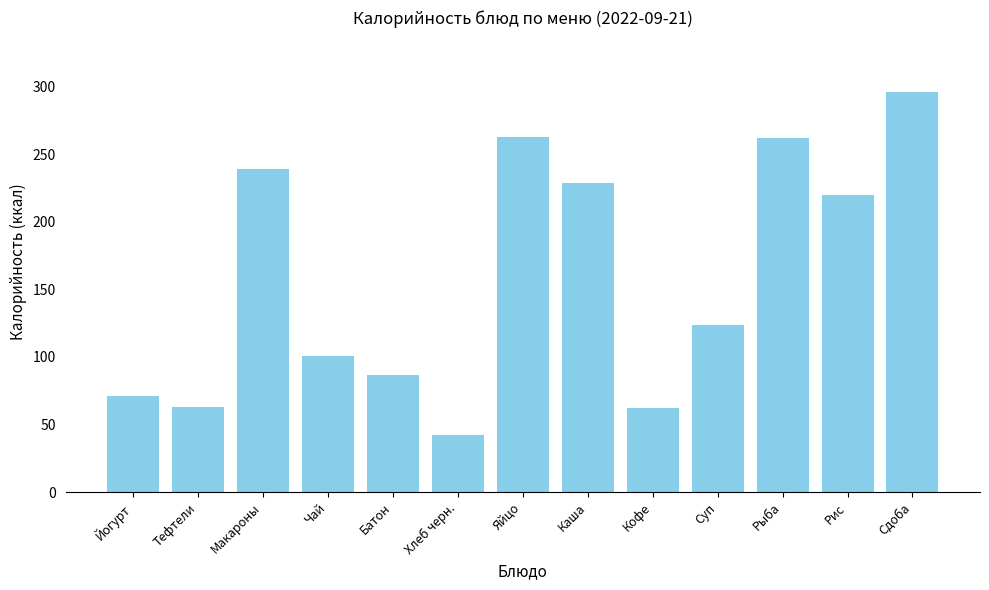

What is the label of the 1st bar from the right?

Сдоба